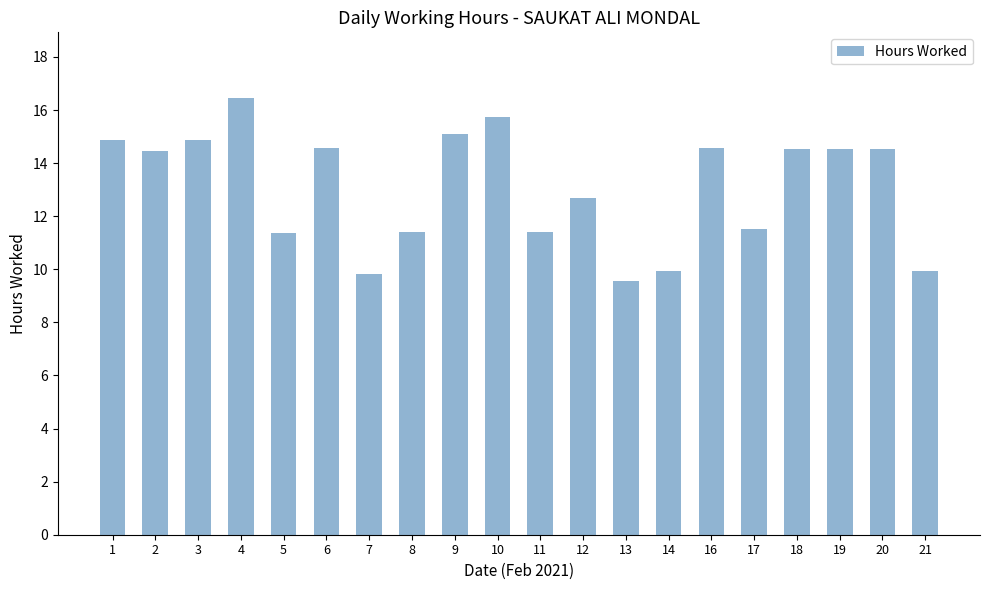

What is the sum of all values?

261.9